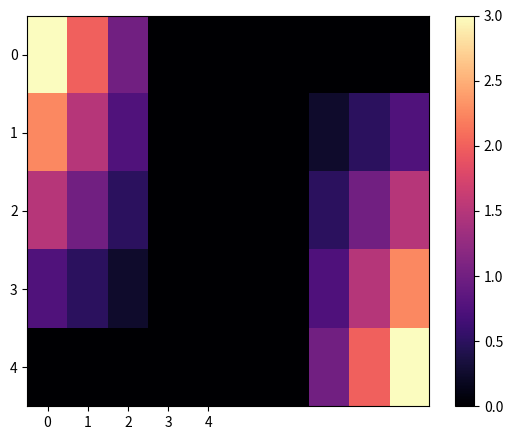

What is the spread (max minus min) of values at 2?

1.0